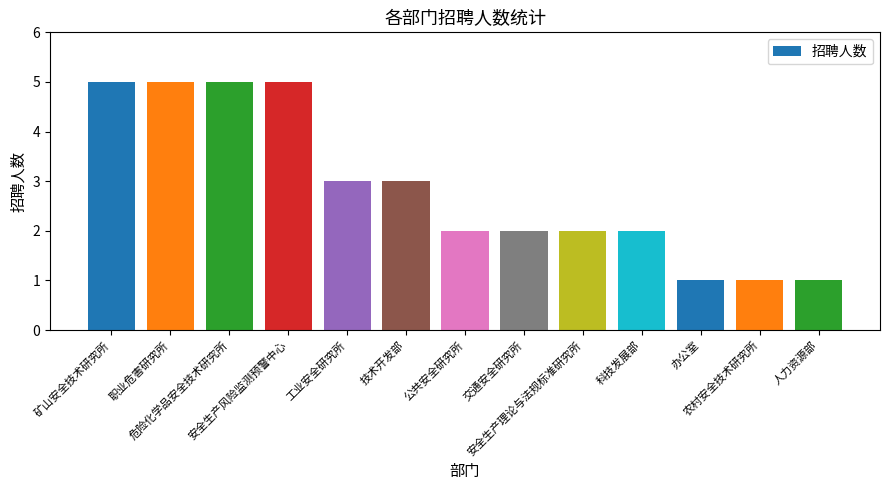

Count the values in the range 2 to 5.

10